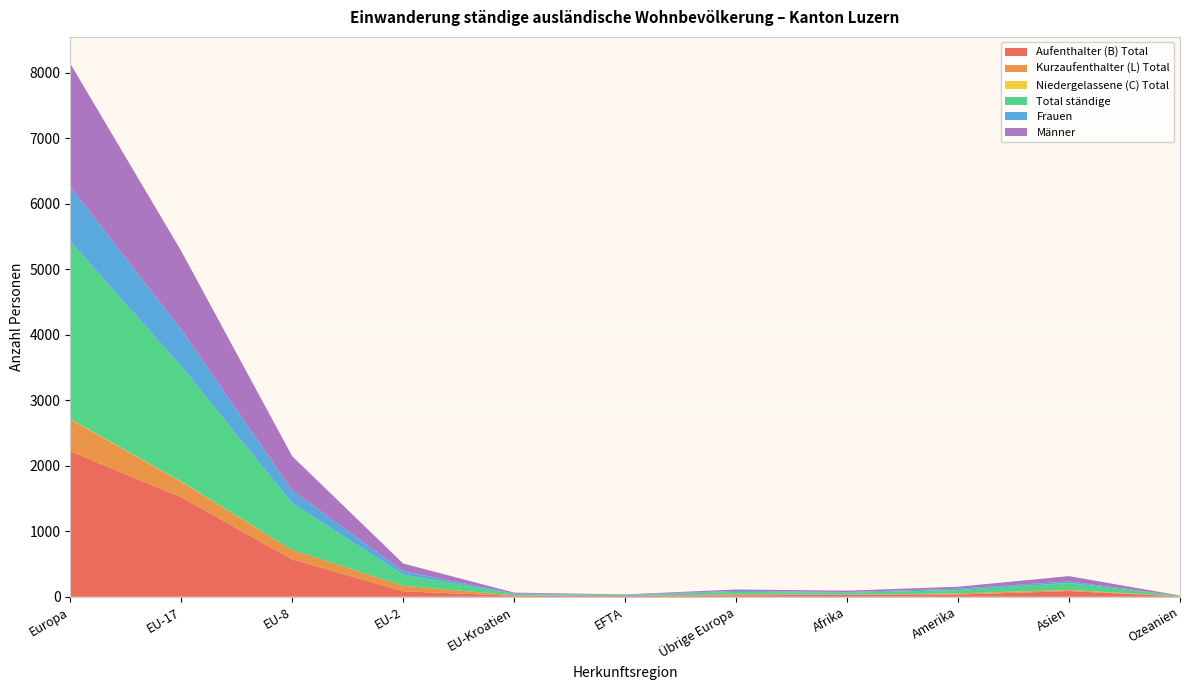

Reading right to left, transcribe all the data shown in this chart.

Aufenthalter (B) Total: Ozeanien=4	Asien=87	Amerika=33	Afrika=29	Übrige Europa=23	EFTA=12	EU-Kroatien=15	EU-2=83	EU-8=570	EU-17=1518	Europa=2221
Kurzaufenthalter (L) Total: Ozeanien=2	Asien=16	Amerika=18	Afrika=2	Übrige Europa=14	EFTA=0	EU-Kroatien=6	EU-2=86	EU-8=145	EU-17=236	Europa=487
Niedergelassene (C) Total: Ozeanien=0	Asien=2	Amerika=0	Afrika=0	Übrige Europa=0	EFTA=0	EU-Kroatien=0	EU-2=0	EU-8=0	EU-17=5	Europa=5
Total ständige: Ozeanien=6	Asien=105	Amerika=51	Afrika=31	Übrige Europa=37	EFTA=12	EU-Kroatien=21	EU-2=169	EU-8=715	EU-17=1759	Europa=2713
Frauen: Ozeanien=1	Asien=24	Amerika=21	Afrika=10	Übrige Europa=15	EFTA=6	EU-Kroatien=7	EU-2=53	EU-8=193	EU-17=561	Europa=835
Männer: Ozeanien=5	Asien=81	Amerika=30	Afrika=21	Übrige Europa=22	EFTA=6	EU-Kroatien=14	EU-2=116	EU-8=522	EU-17=1198	Europa=1878